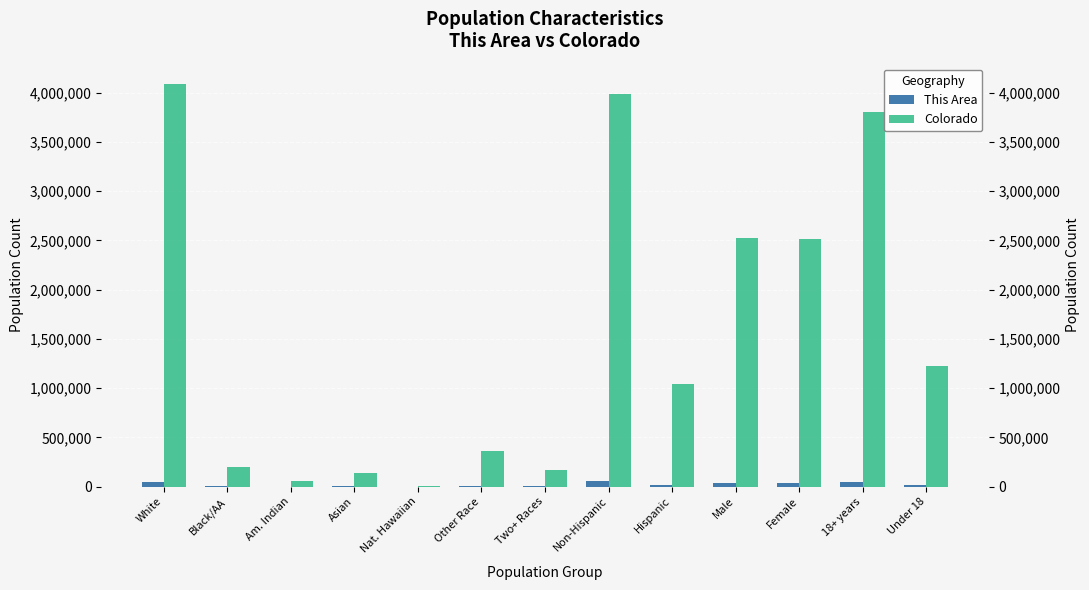

What are all the series names shown in the legend?

This Area, Colorado